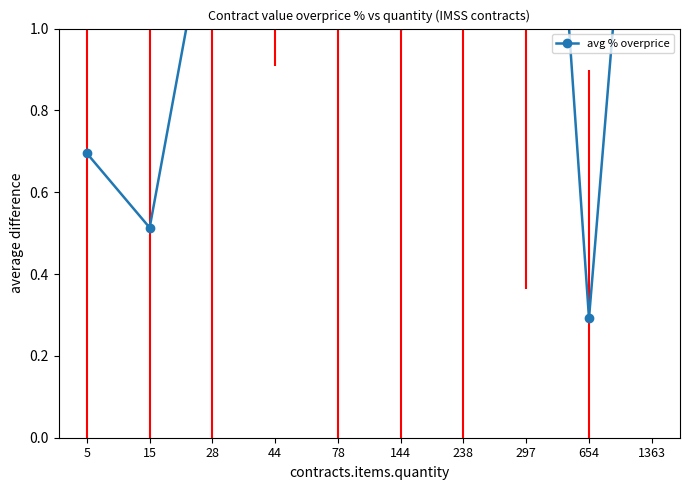

What value does the data have at 78?

1.9